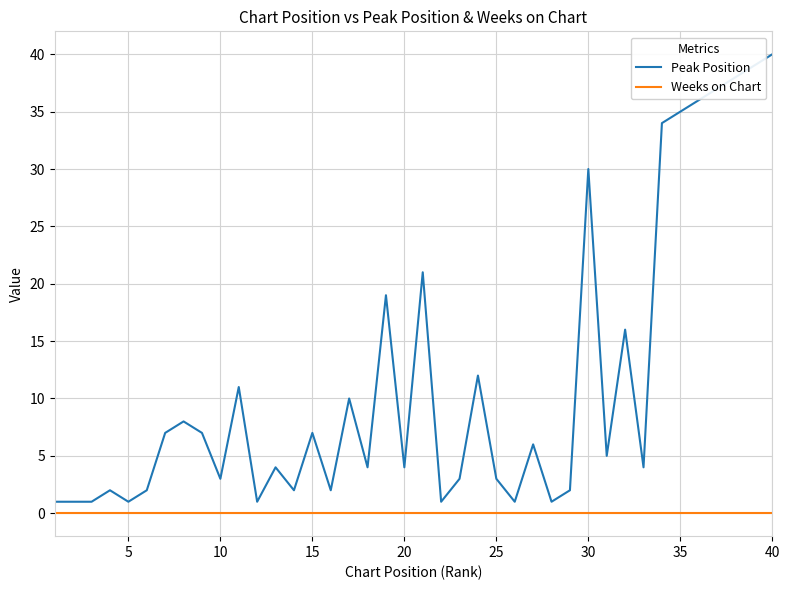

How many values in the Peak Position series are below 5?

20